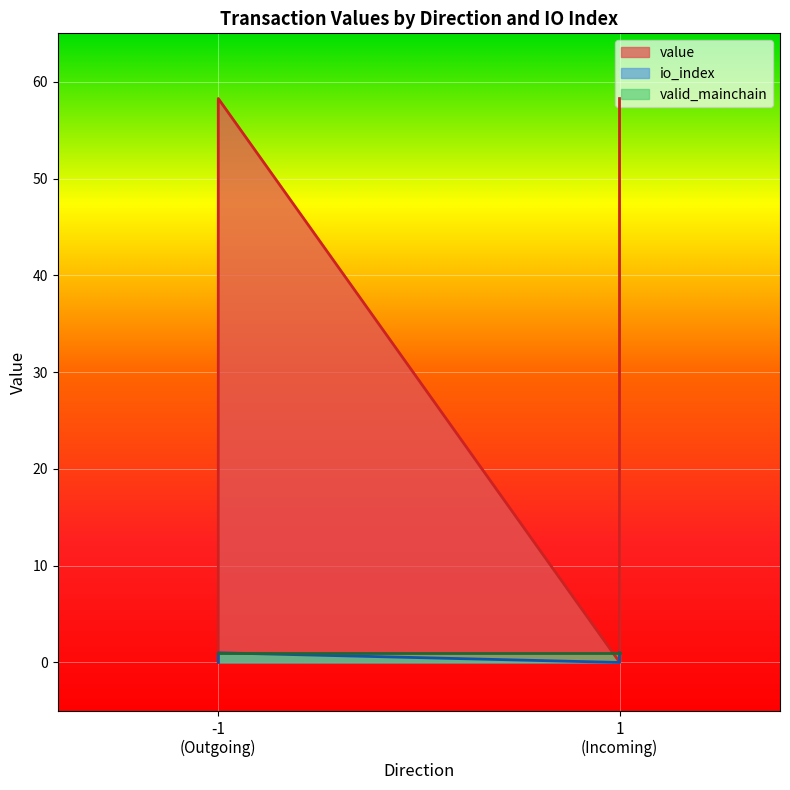

Does the chart display data point markers on the line(s)?

No